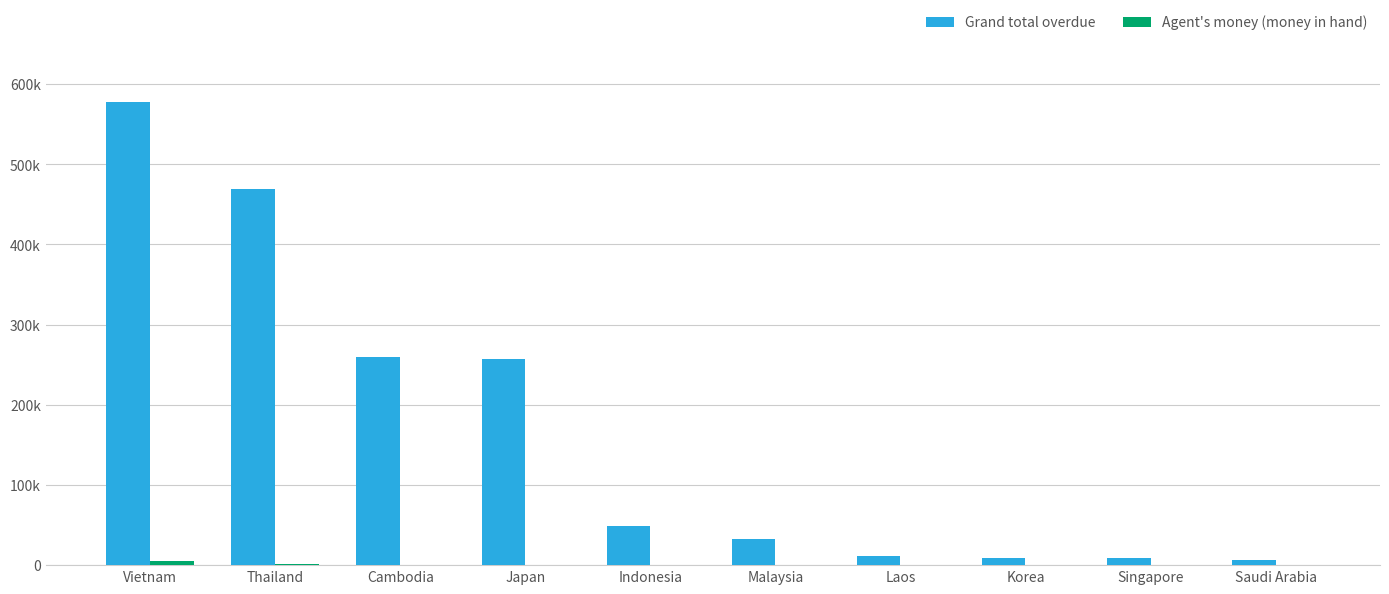

Does the chart contain stacked bars?

No